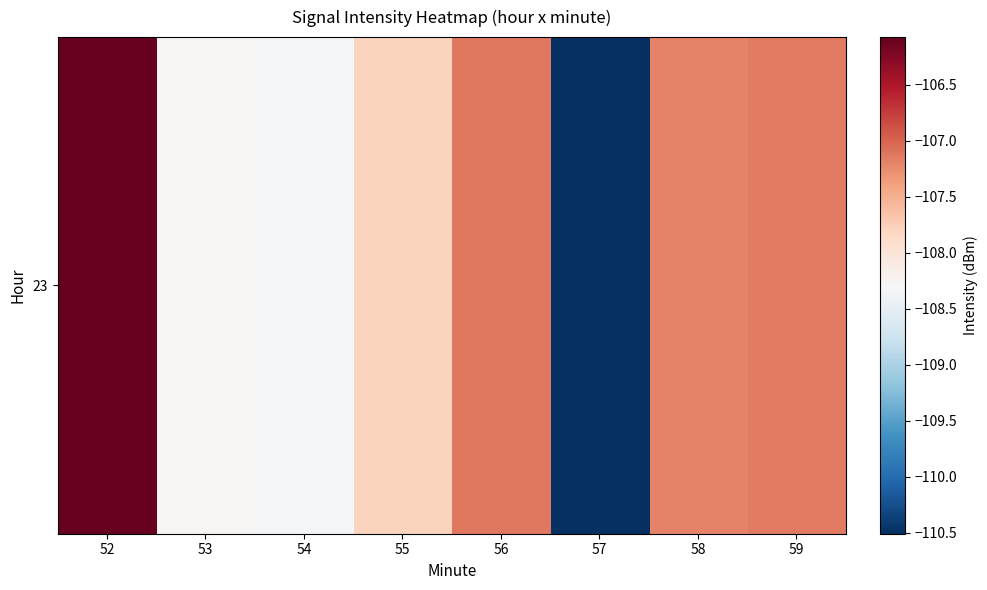

What is the difference between the second highest and second lowest values?

1.2